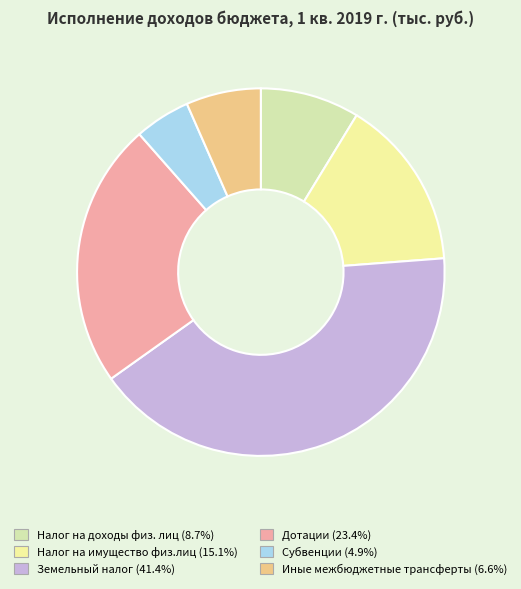

Count the number of slices in the pie.

6